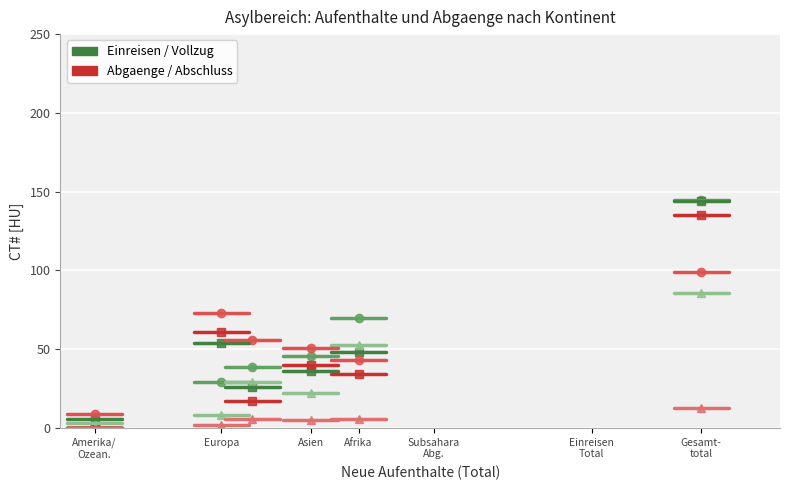

Which series has the widest spread of values?

Einreisen